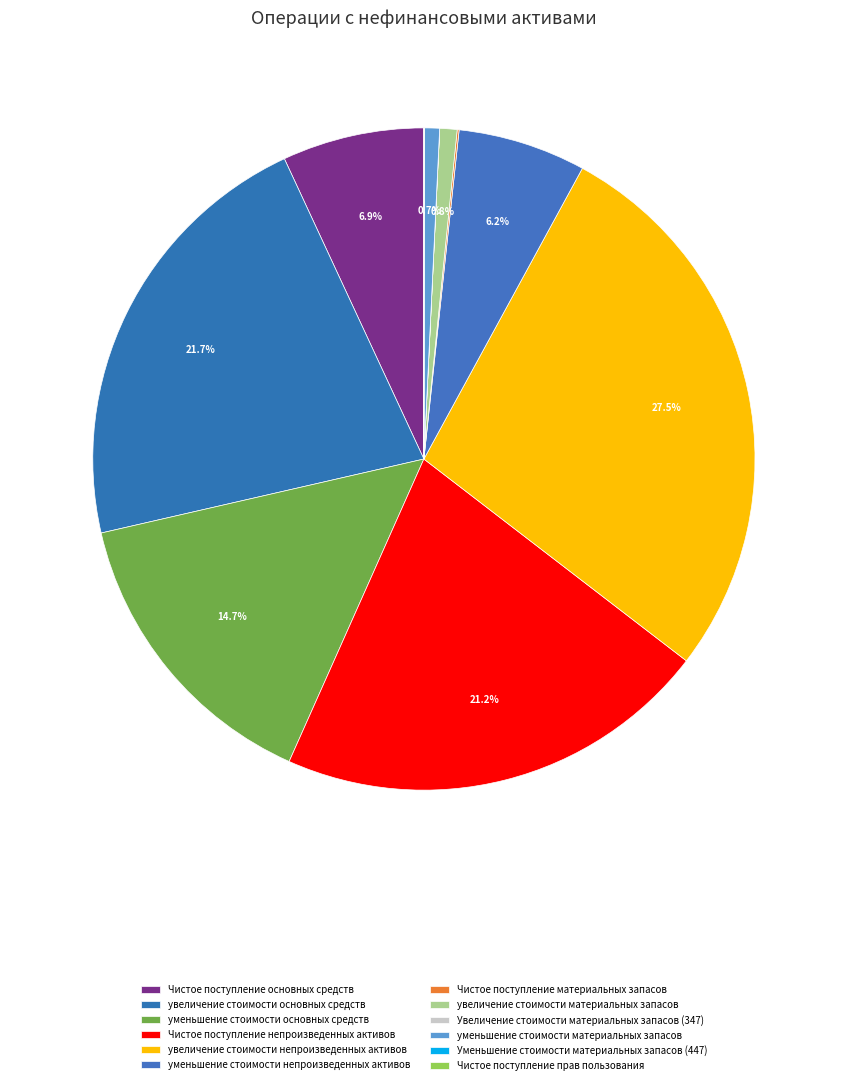

Count the number of slices in the pie.

12